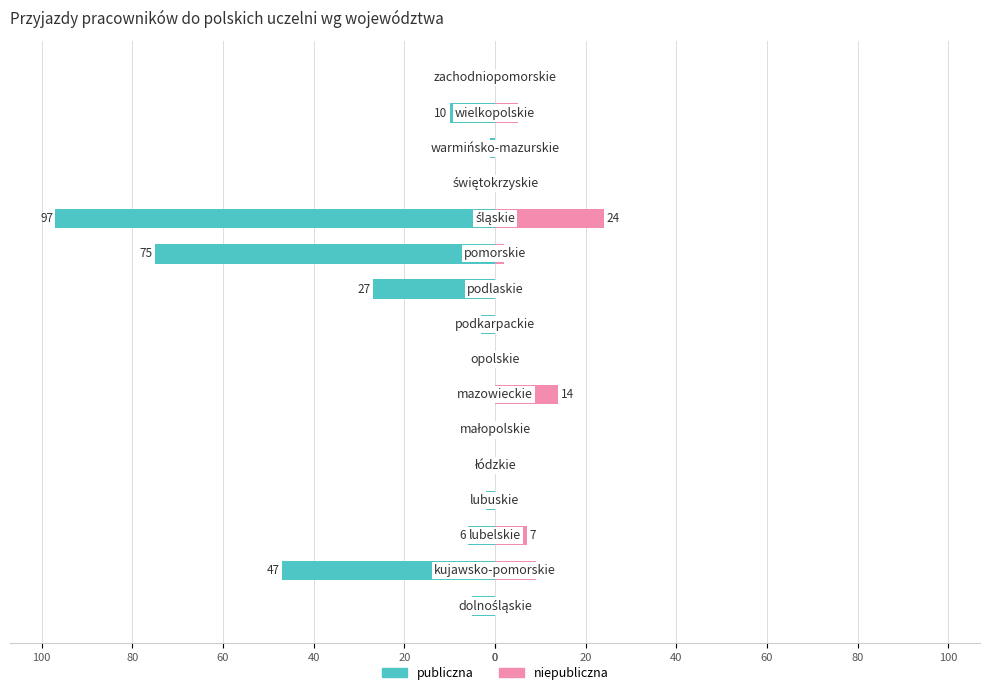

What is the difference between the maximum and second lowest values in the niepubliczna series?

24